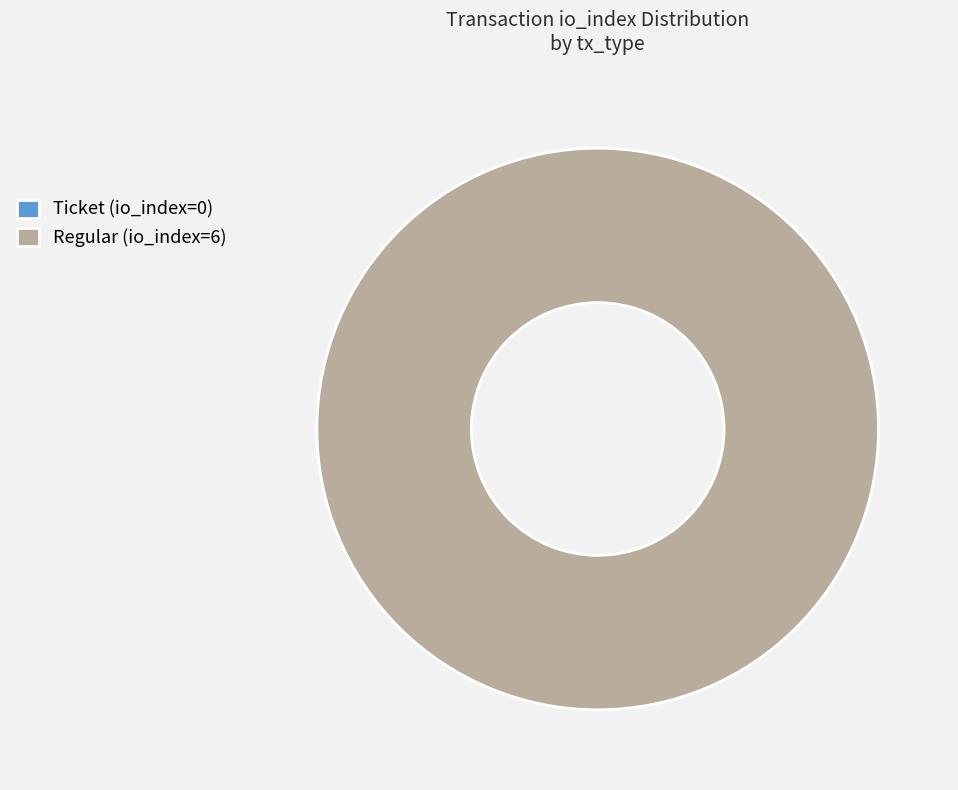

Between Ticket (io_index=0) and Regular (io_index=6), which is larger?

Regular (io_index=6)